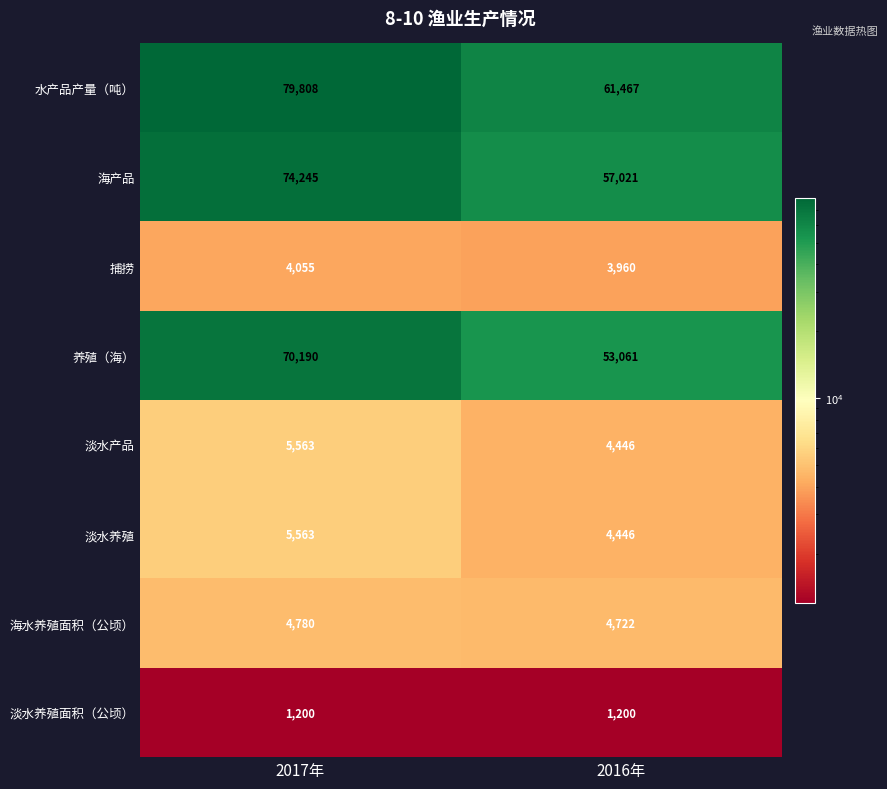

What is the sum of all 海产品 values?

131266